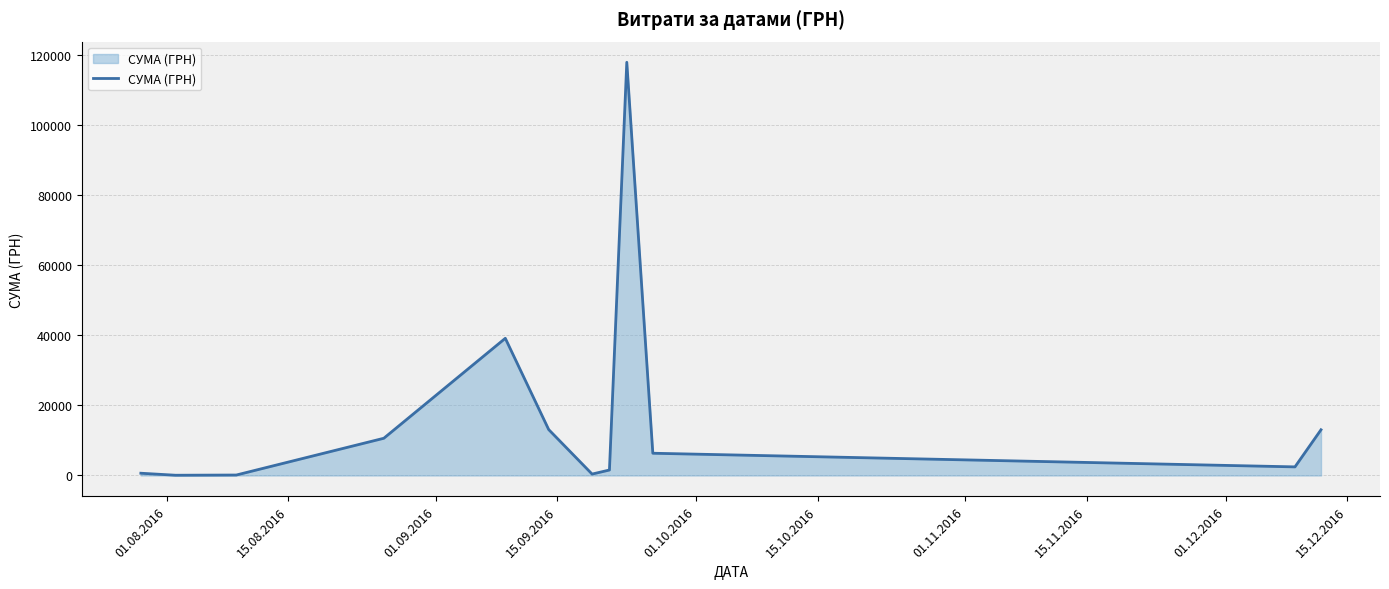

What is the difference between the maximum and minimum values?

117838.4